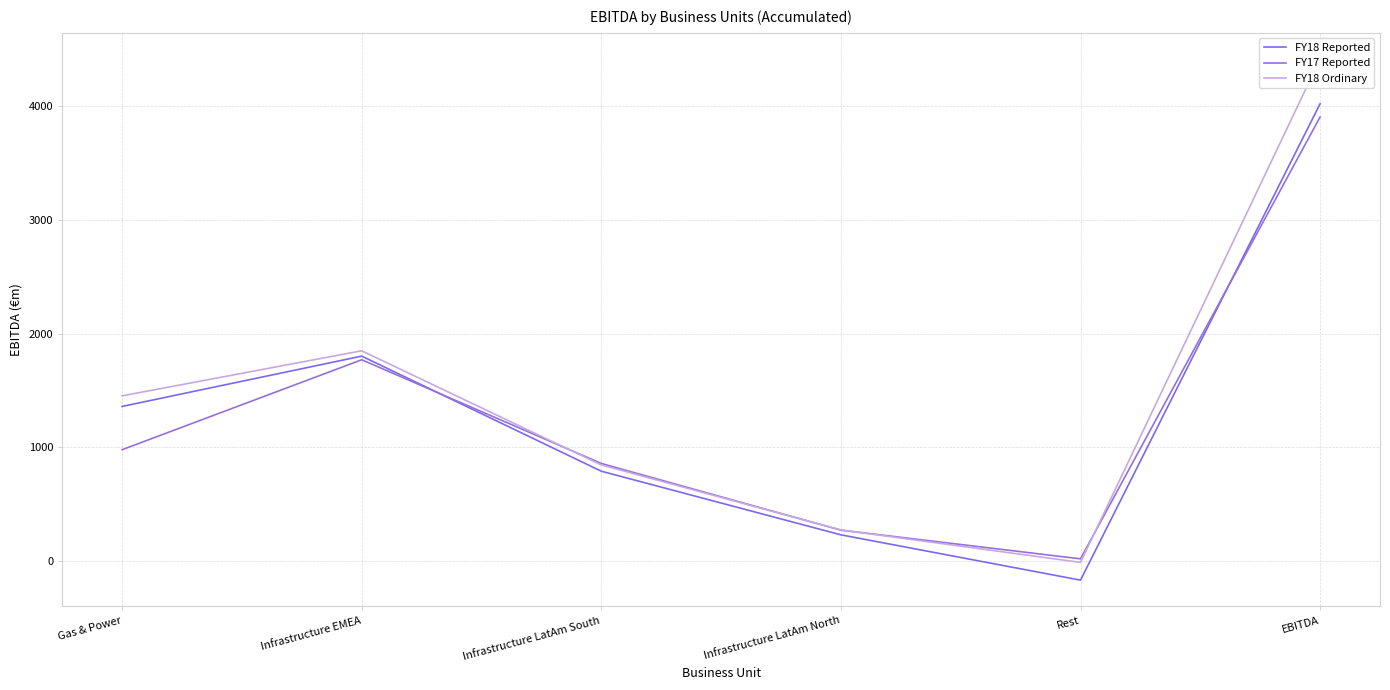

How many values in the FY18 Reported series exceed 1360?

2